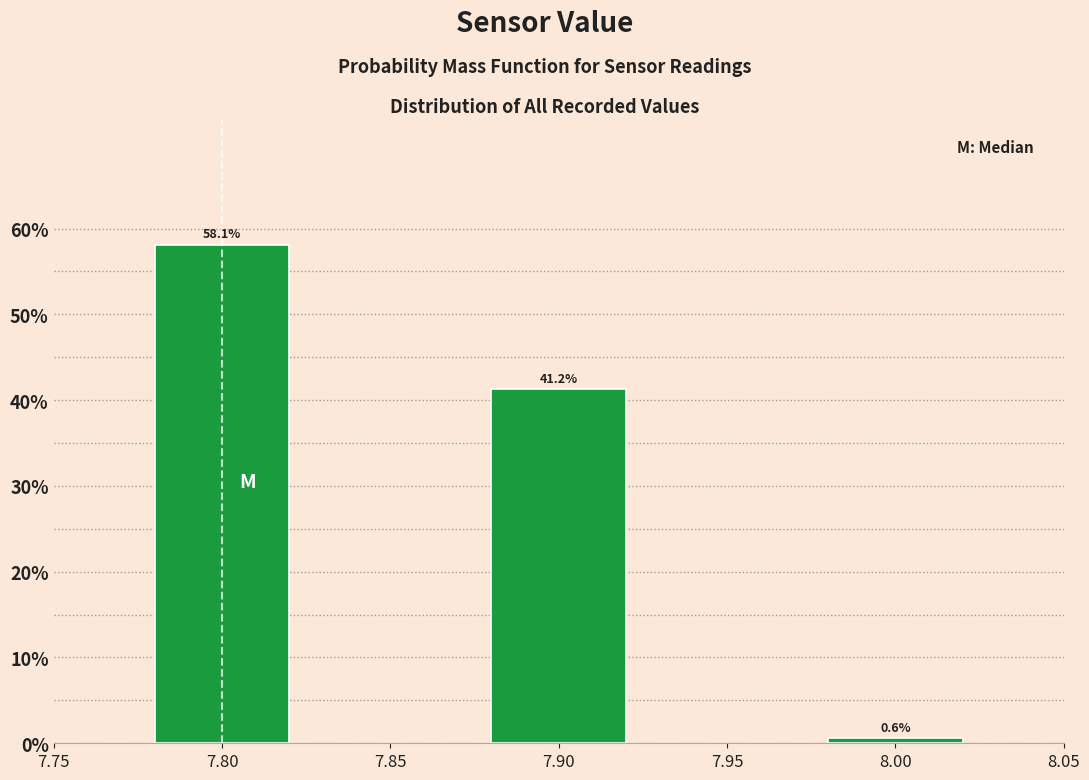

What is the difference between the maximum and minimum values?

57.5